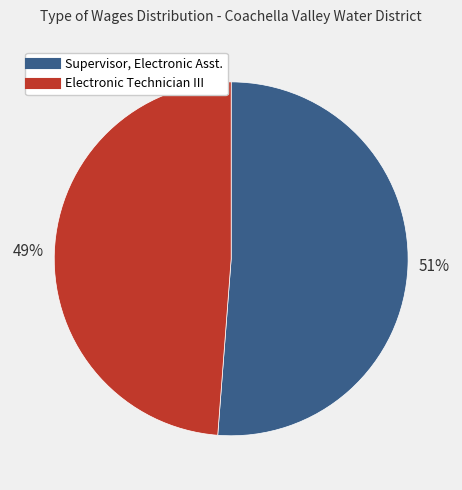

Is it true that Electronic Technician III is 49% of the pie?

True